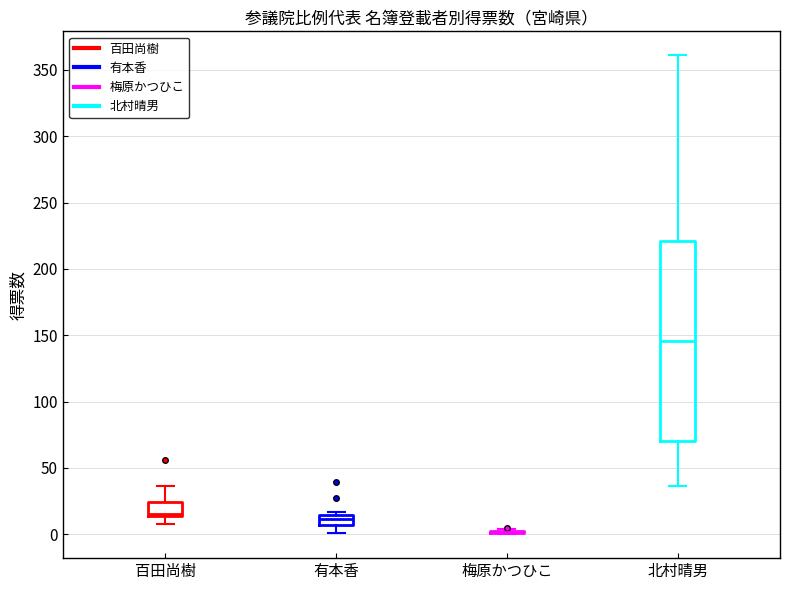

Reading left to right, read every box against the y-axis: the position of its median line, the range the box covers, and the ends of its whiskers. The values are not printed on the chart, so give them approximately, as read against the axis.

百田尚樹: median 15 (just above the box's lower edge), box 15 to 25, whiskers 10 to 35
有本香: median 10, box 5 to 15, whiskers 0 to 15 (just above the box's upper edge)
梅原かつひこ: box collapsed to a line at 0, whiskers 0 to 5
北村晴男: median 145, box 70 to 220, whiskers 35 to 360